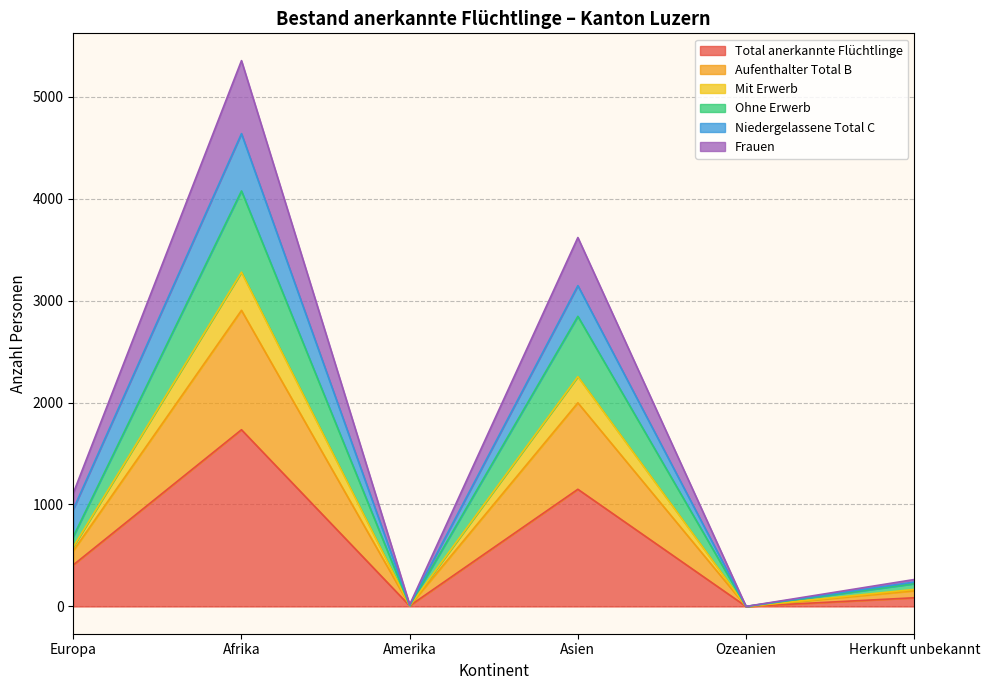

True or false: Mit Erwerb and Aufenthalter Total B intersect in this chart.

False